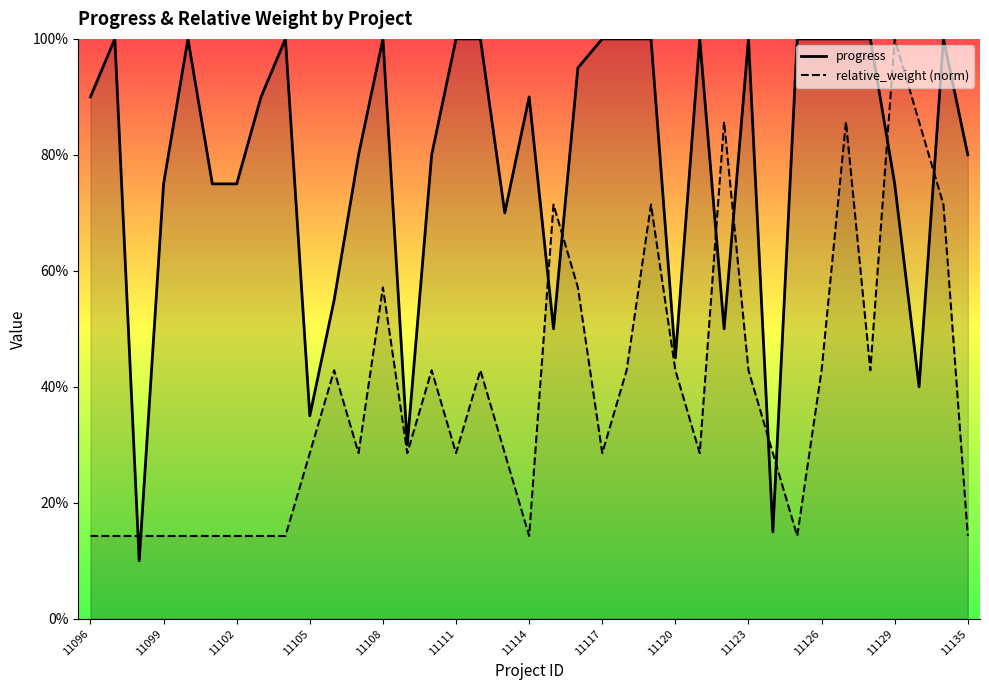

What is the minimum value shown in the chart?

10.0